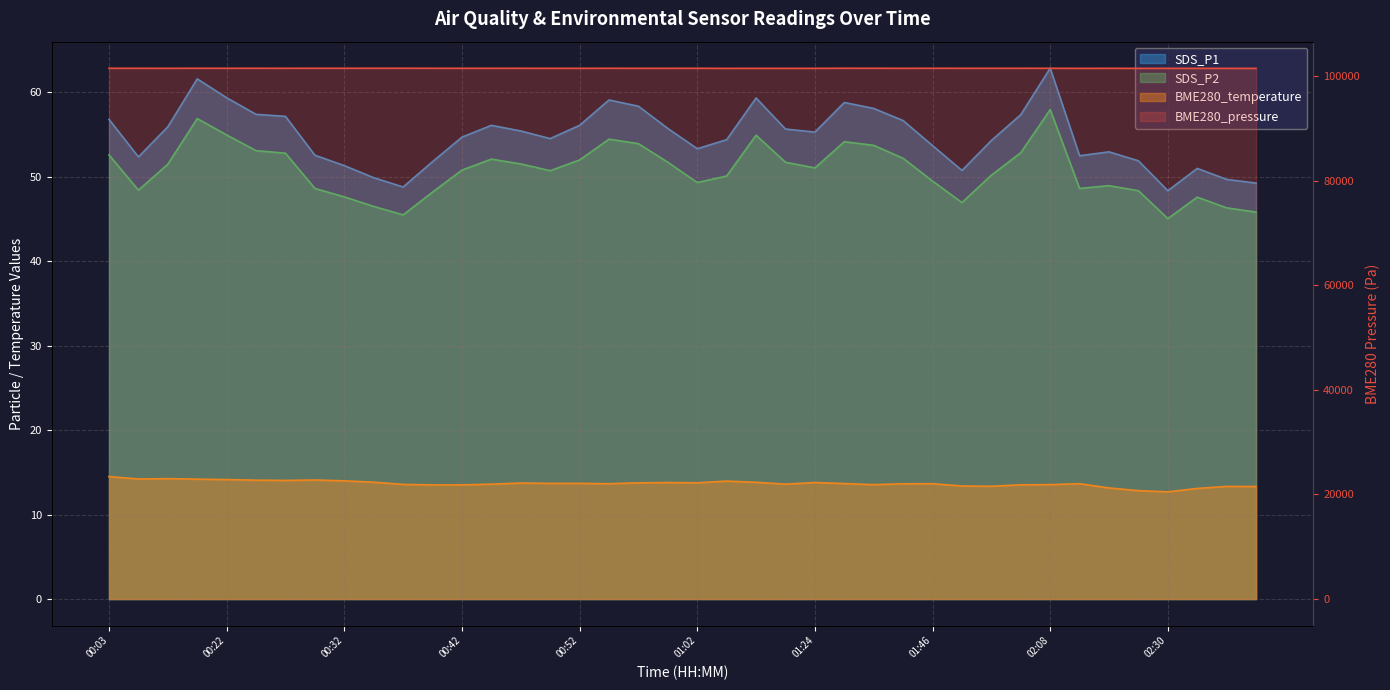

What is the sum of the BME280_pressure values at 01:18 and 01:40?

202962.5